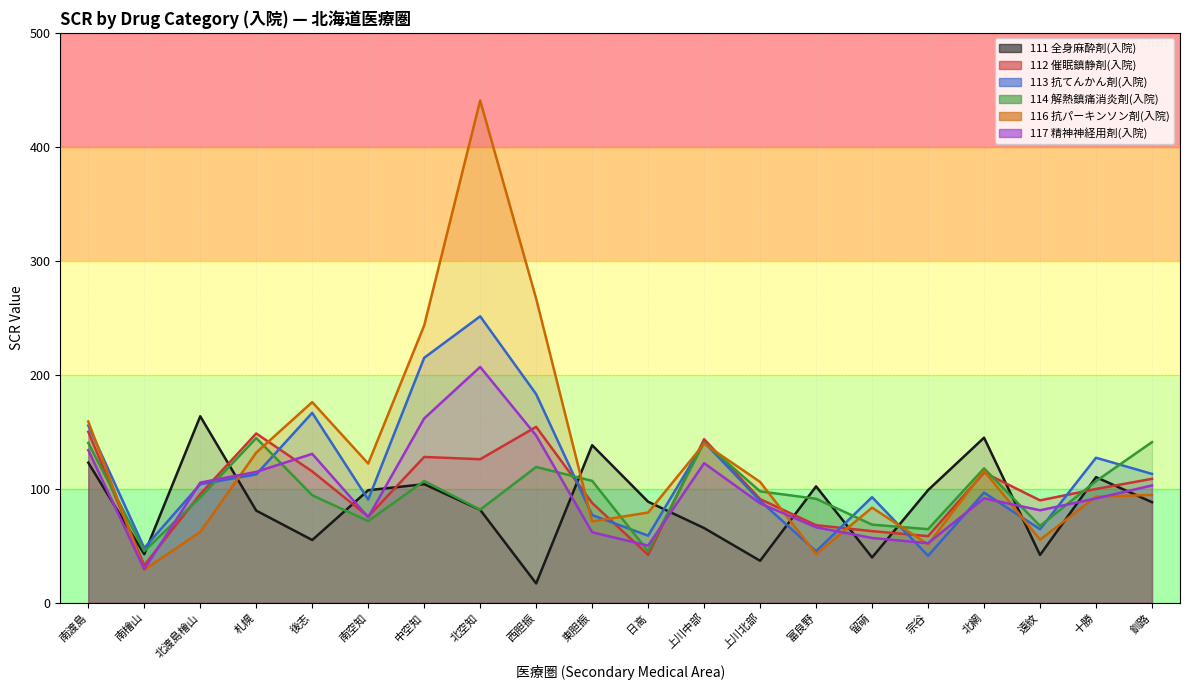

At which category does 113 抗てんかん剤(入院) reach its first local valley?

南檜山